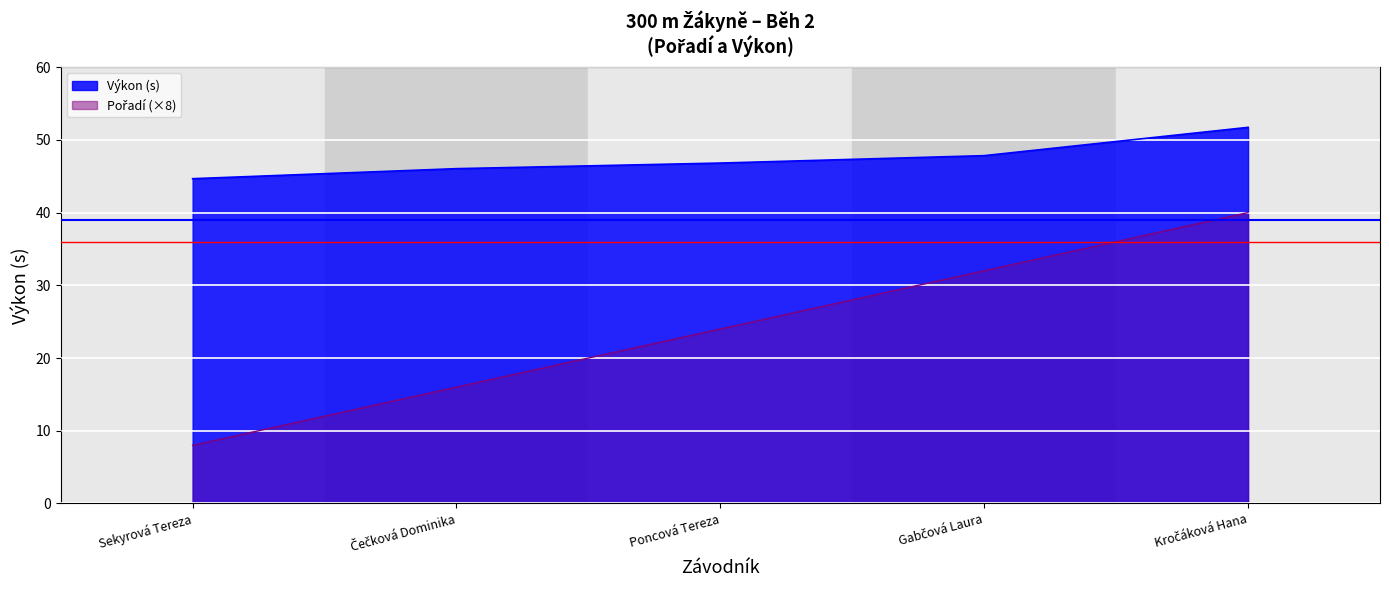

What is the label of the 1st point from the right?

Čečková Dominika